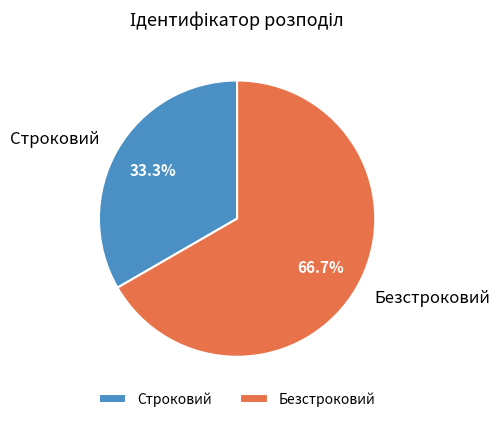

What is the largest slice in the pie chart?

Безстроковий